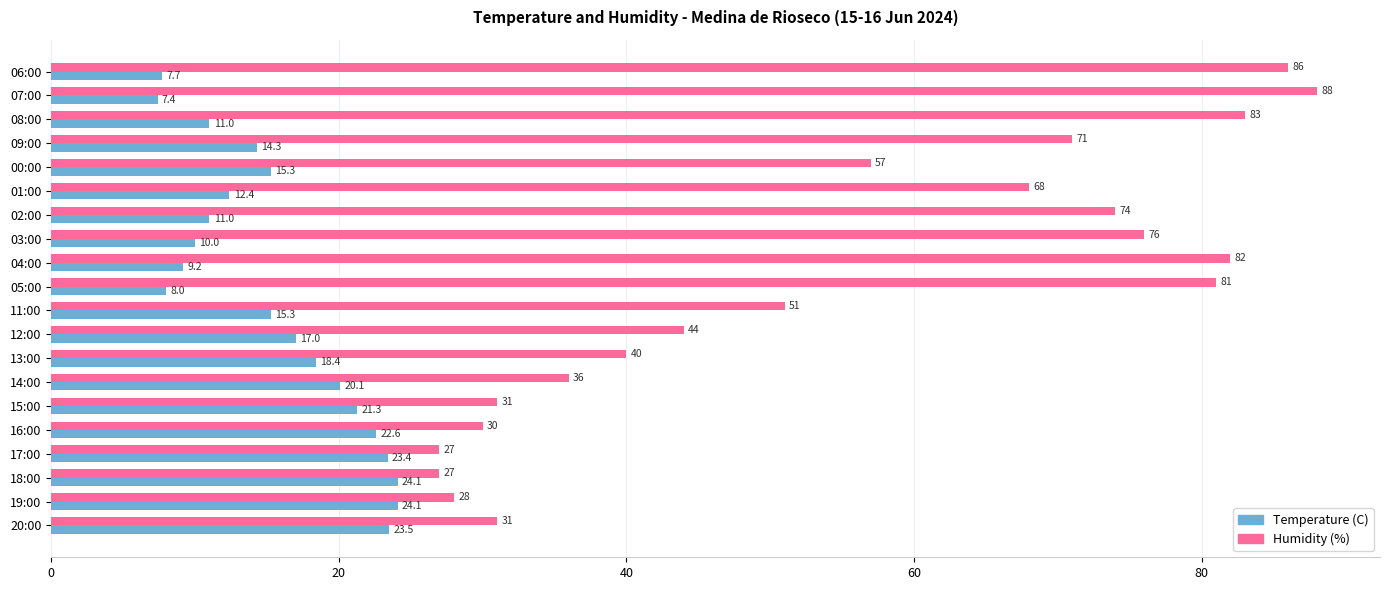

What is the smallest value displayed?

7.4